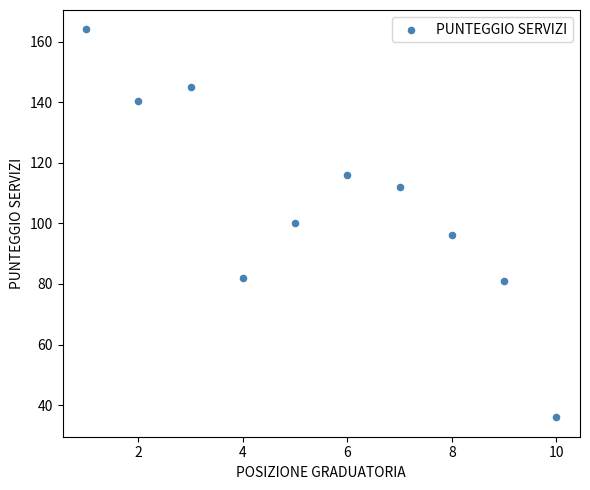

What is the average X value?

5.5